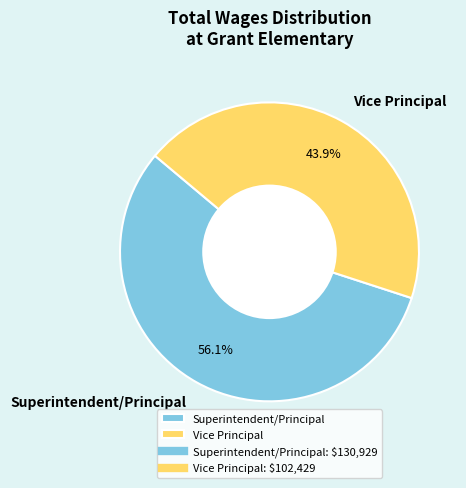

What is the smallest slice in the pie chart?

Vice Principal